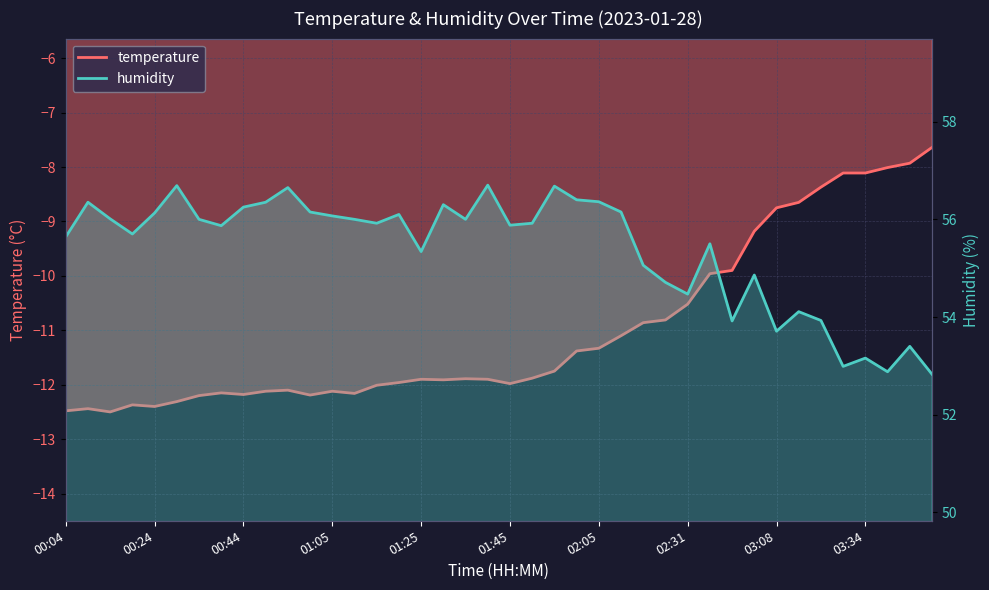

What is the value of the temperature point at the 19th from the left?

-11.9